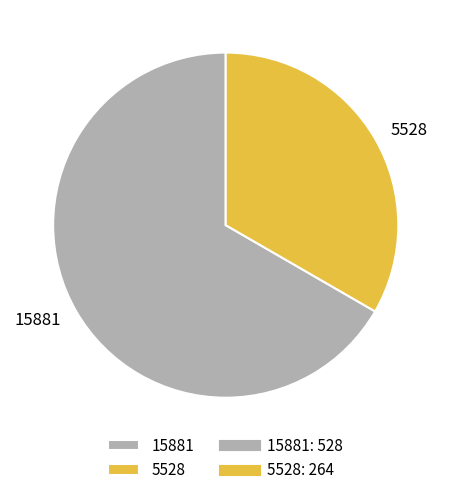

Count the number of slices in the pie.

2